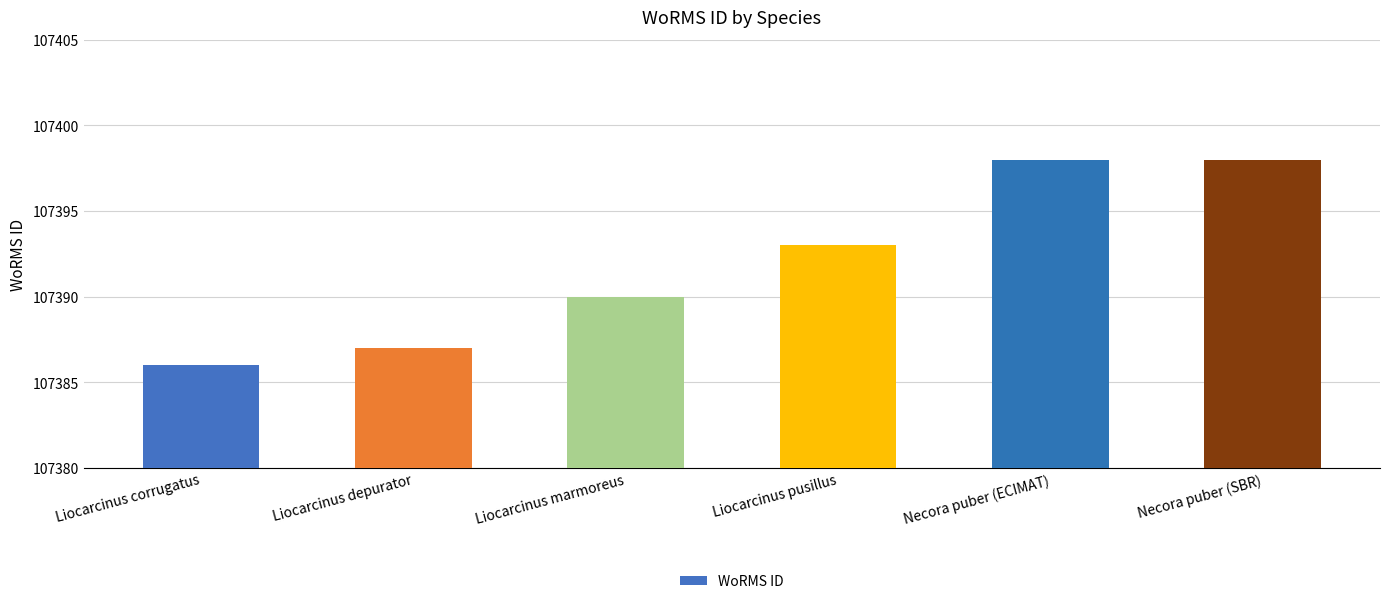

How many values are below 107393?

3